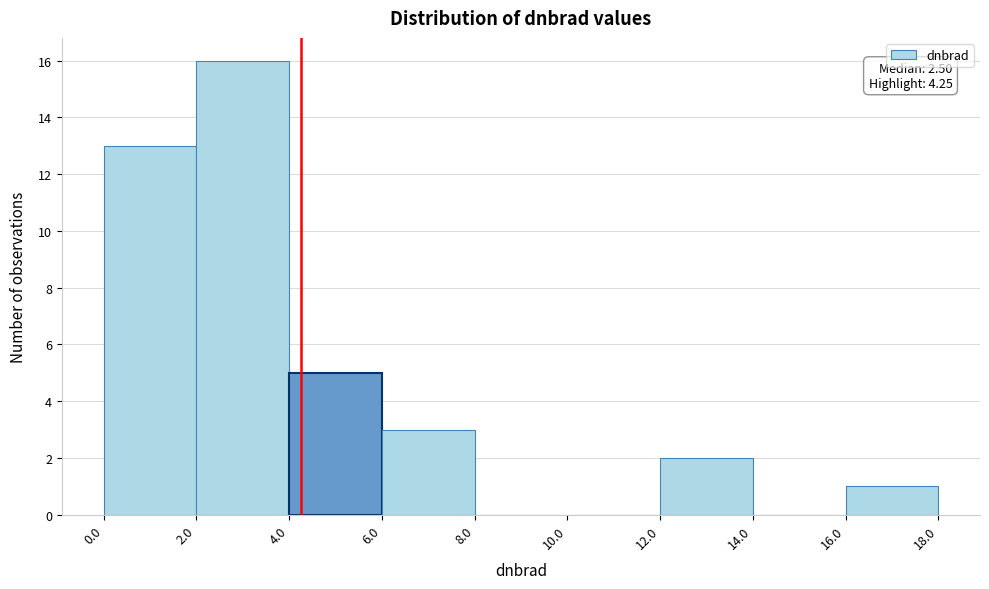

Which range on the x-axis has the tallest bar?

2.0 to 4.0